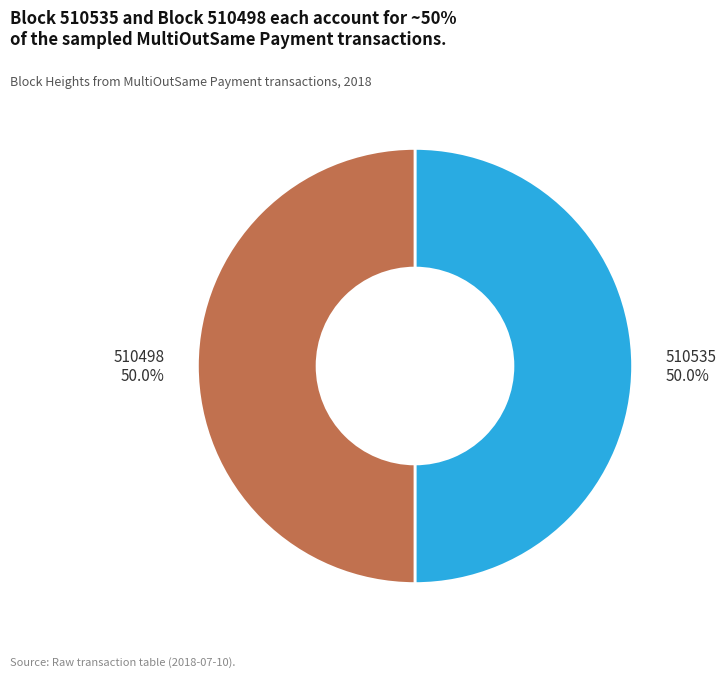

How many segments does this pie chart have?

2